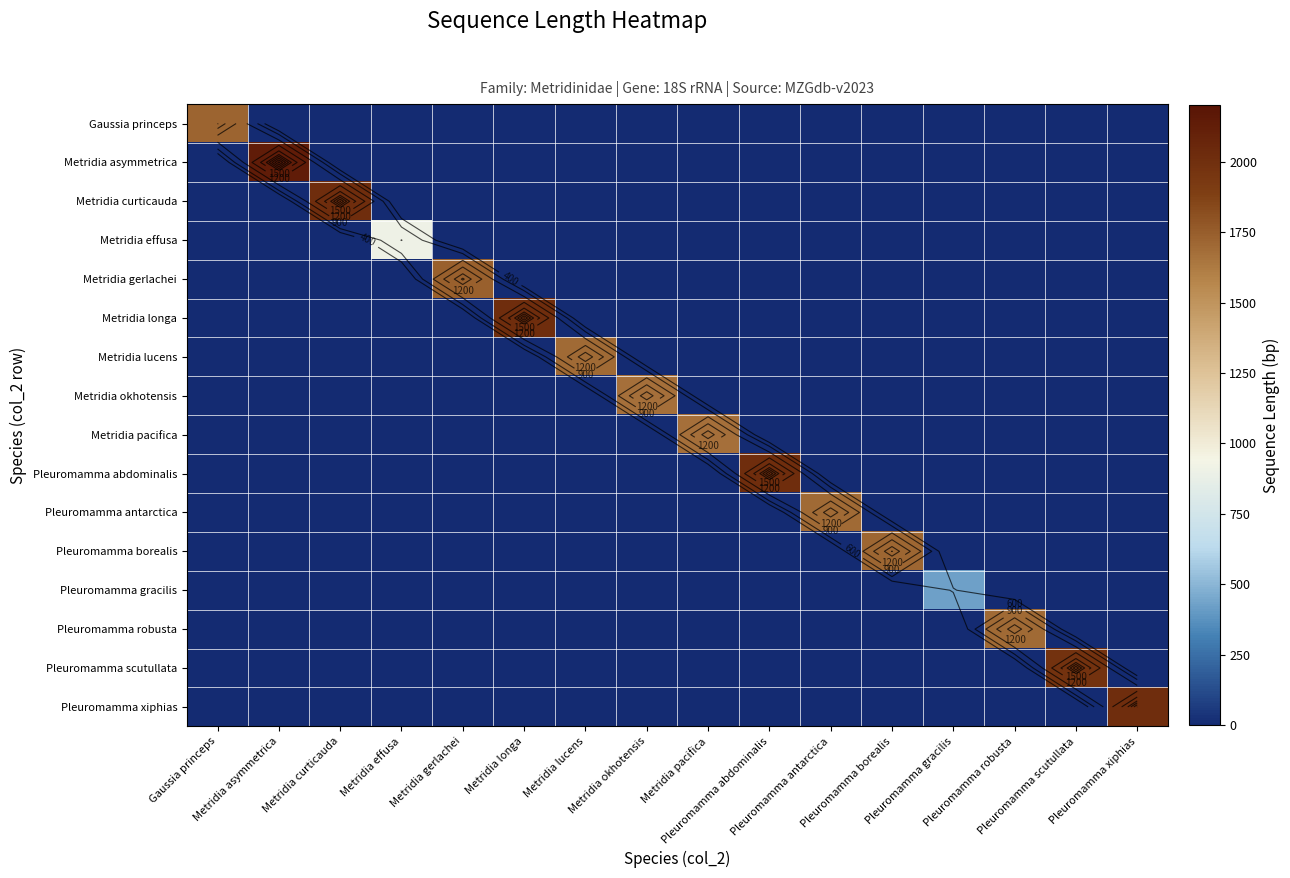

At which category is the sum across all series the highest?

Metridia asymmetrica